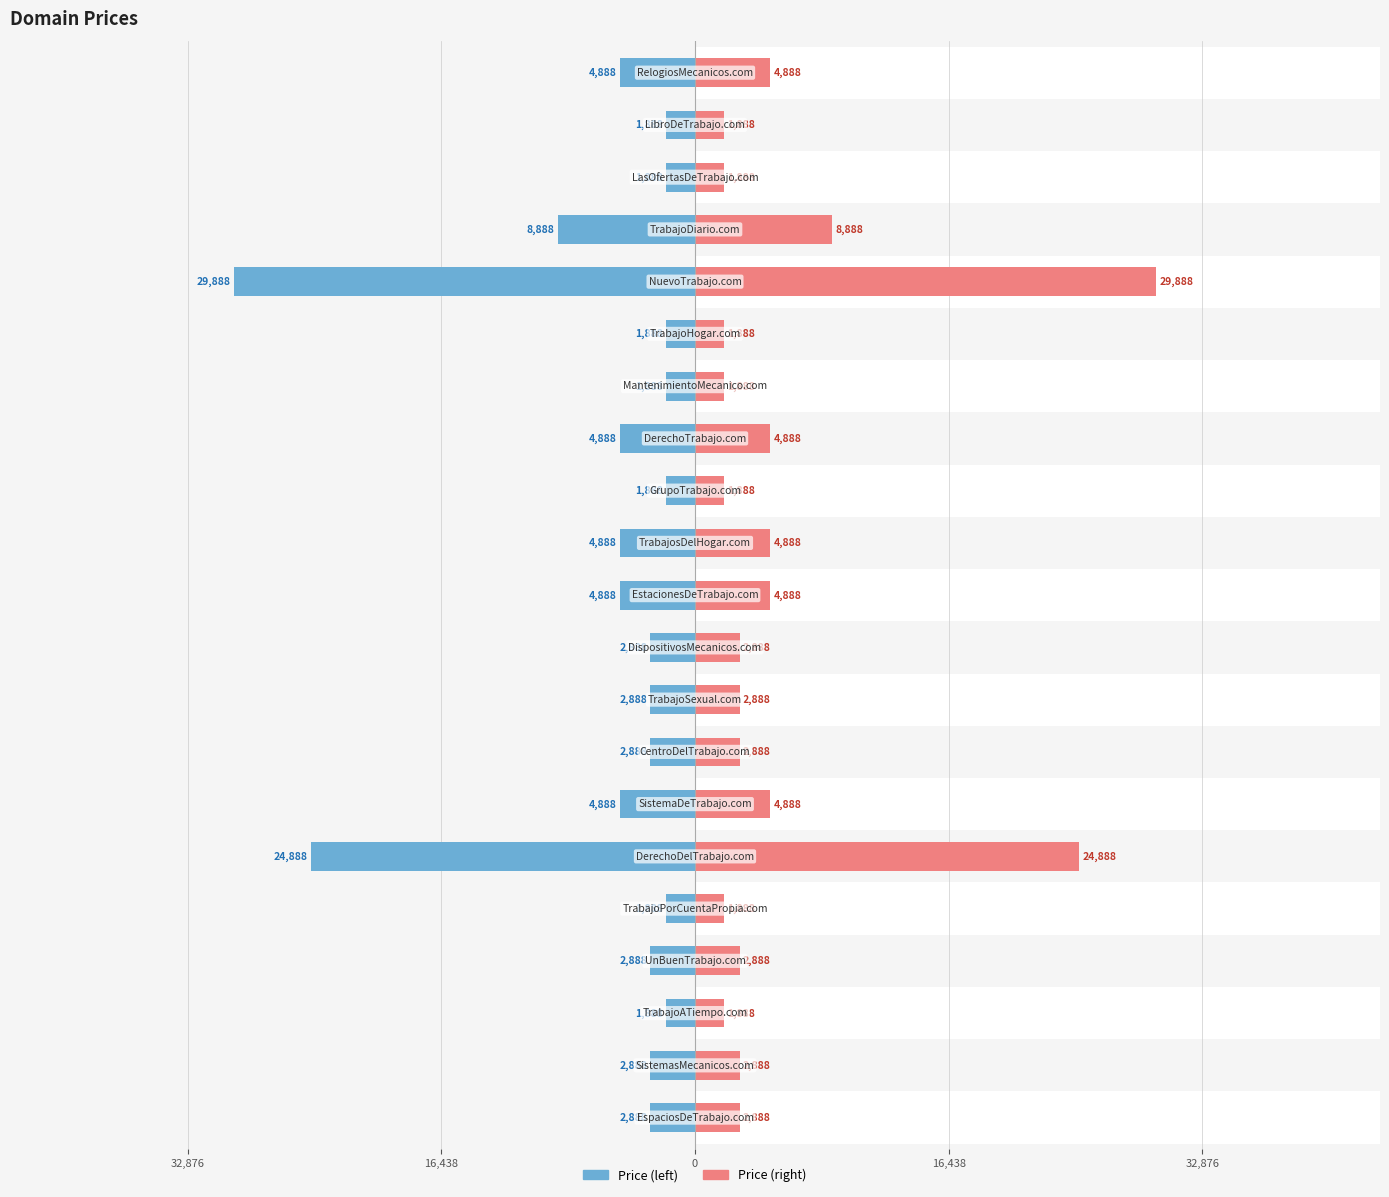

At how many categories does at least one series exceed -20287?

21